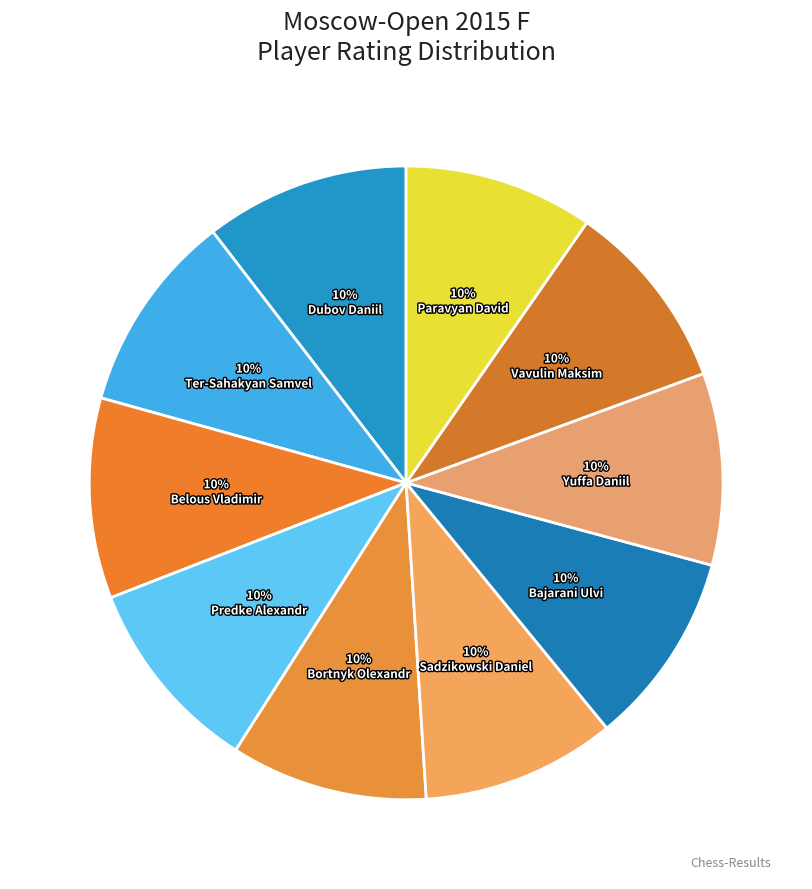

Rank the categories by value from highest to lowest.

Dubov Daniil, Ter-Sahakyan Samvel, Belous Vladimir, Predke Alexandr, Bortnyk Olexandr, Sadzikowski Daniel, Bajarani Ulvi, Yuffa Daniil, Vavulin Maksim, Paravyan David